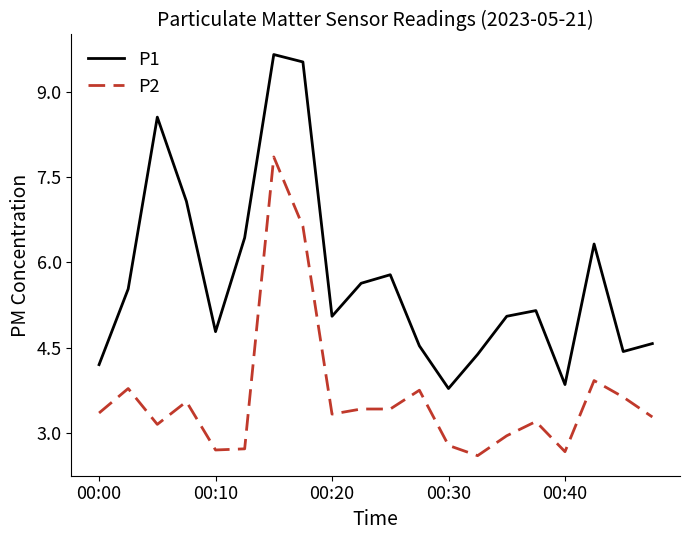

What is the difference between the maximum and minimum values in the P1 series?

5.9